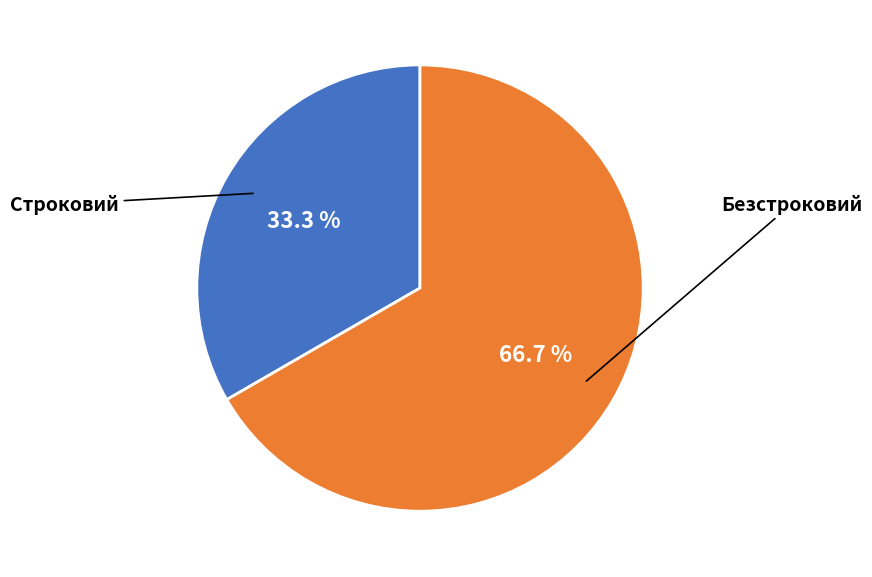

To the nearest percent, what is the average slice percentage?

50%